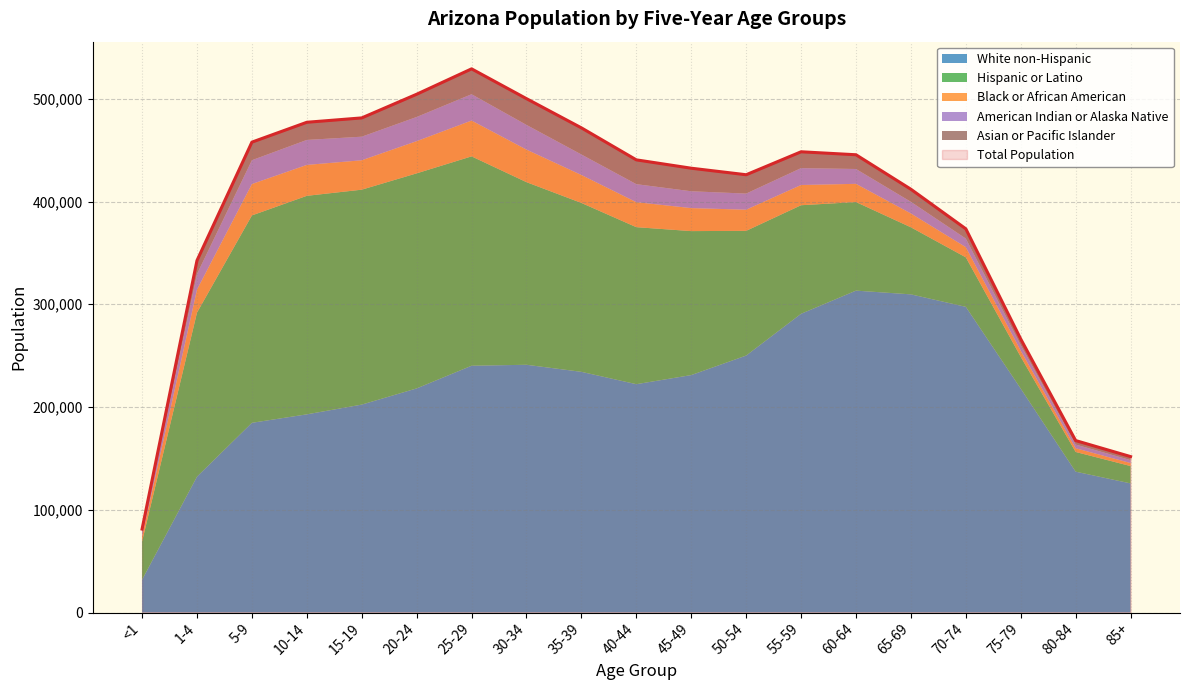

In American Indian or Alaska Native, how many points are lower than both neighbors (excluding endpoints)?

2